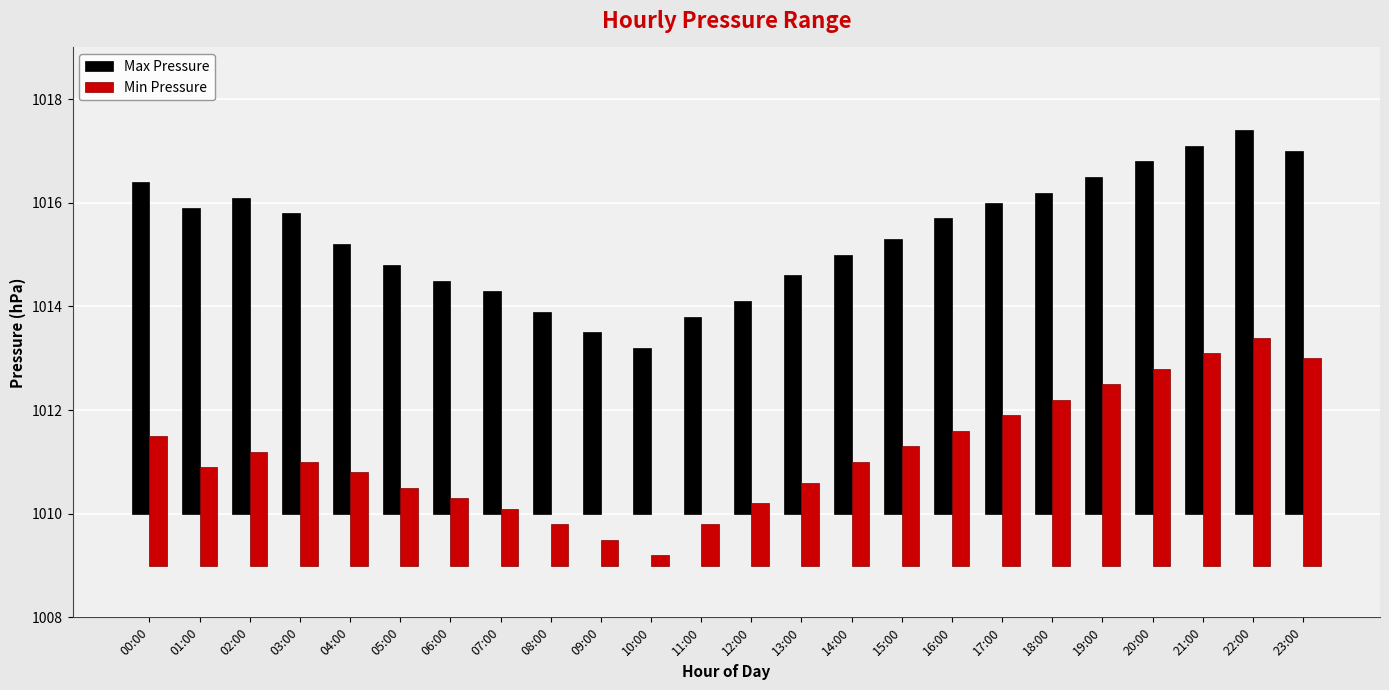

How many groups of bars are there?

24